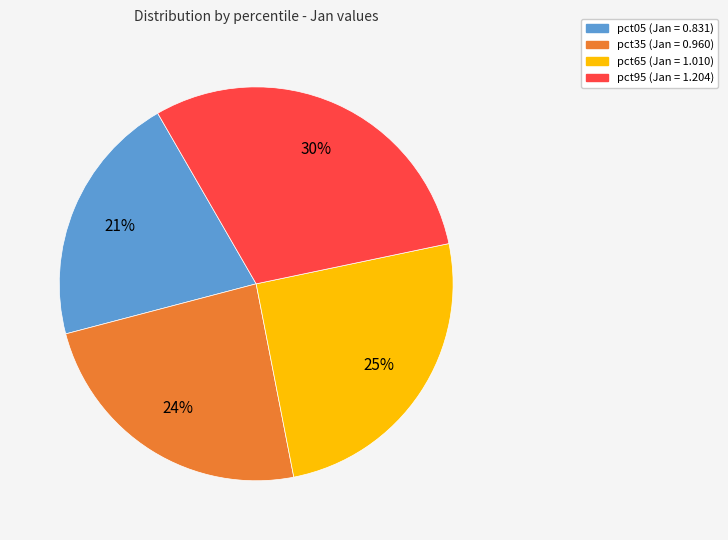

To the nearest percent, what is the difference between the largest and smallest slice percentages?

9%